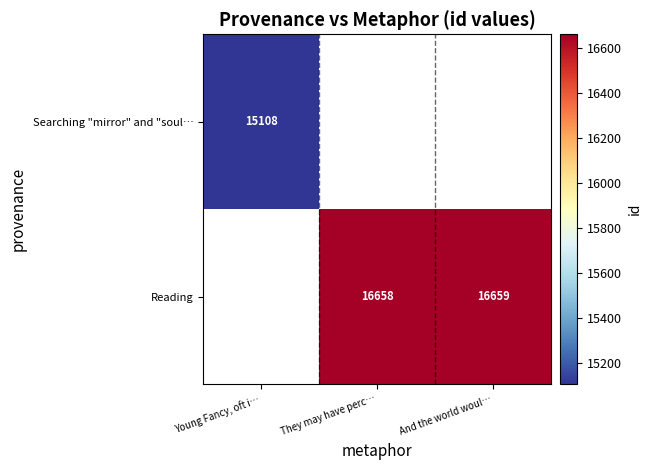

The Searching "mirror" and "soul… series shows 20086 at Young Fancy, oft i…. True or false?

False